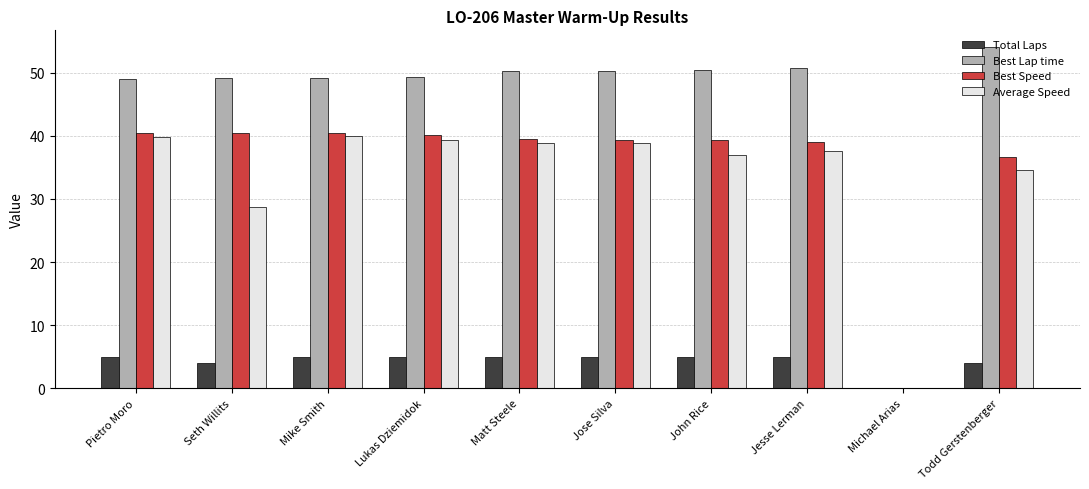

What is the sum of all Total Laps values?

43.0